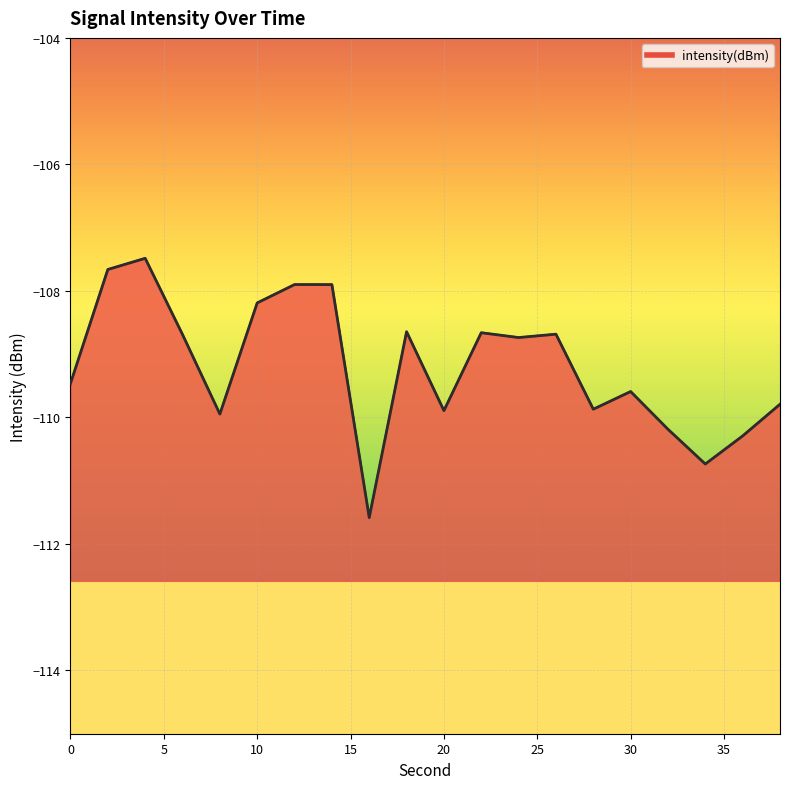

How many series are shown in this chart?

1